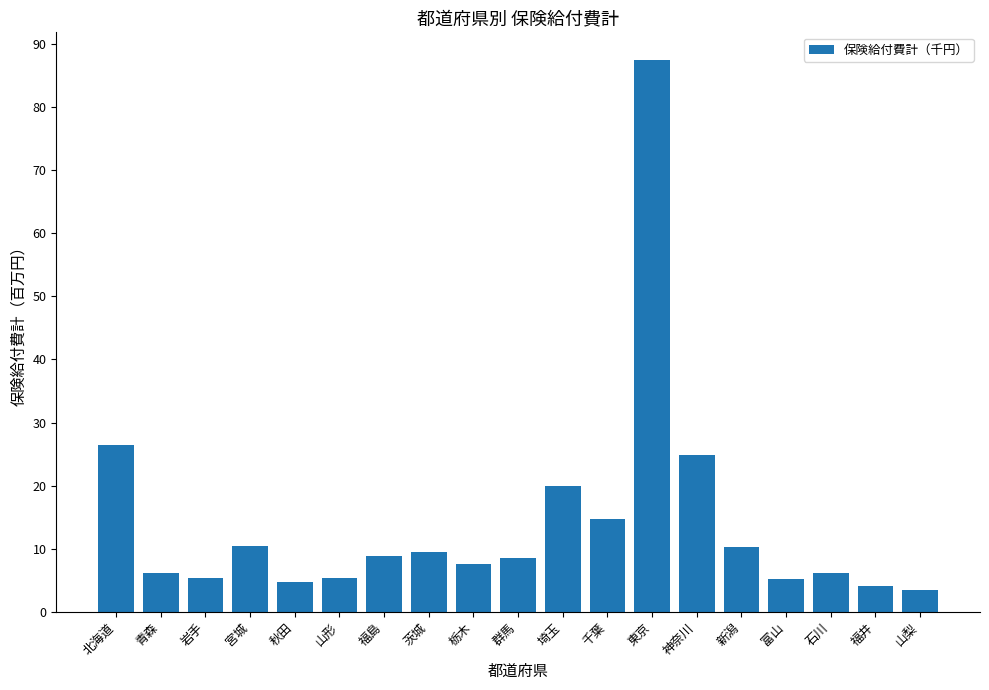

True or false: the data shows 7617262.7 at 富山.

False